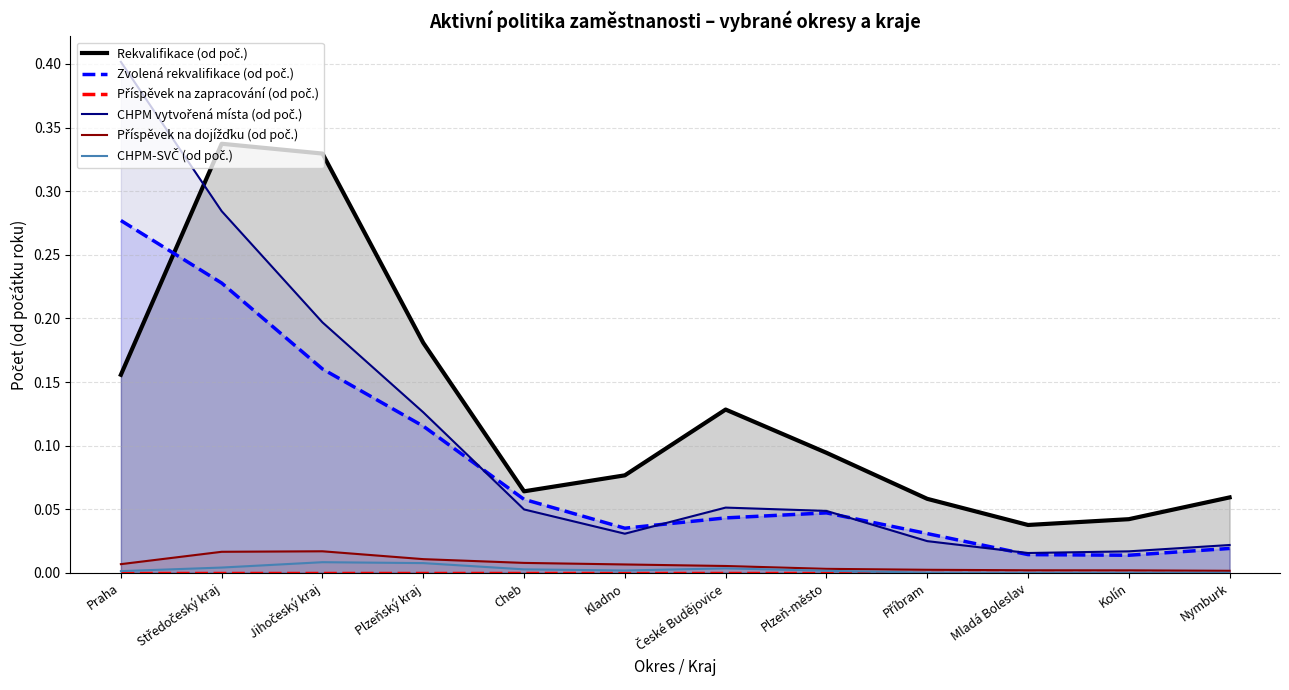

True or false: Zvolená rekvalifikace (od poč.) has more than 2 interior local peaks.

False